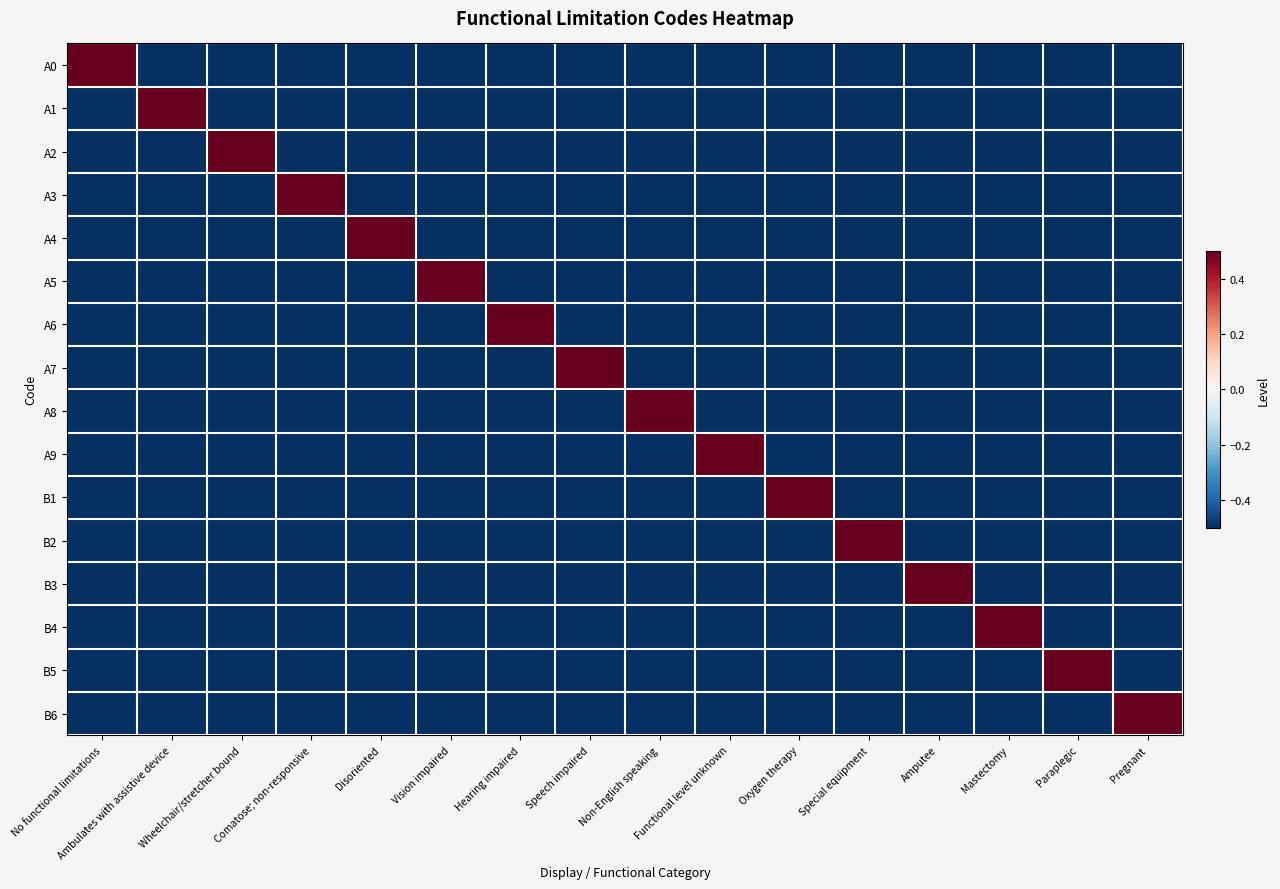

What is the difference between the highest and lowest values at Non-English speaking?

1.0